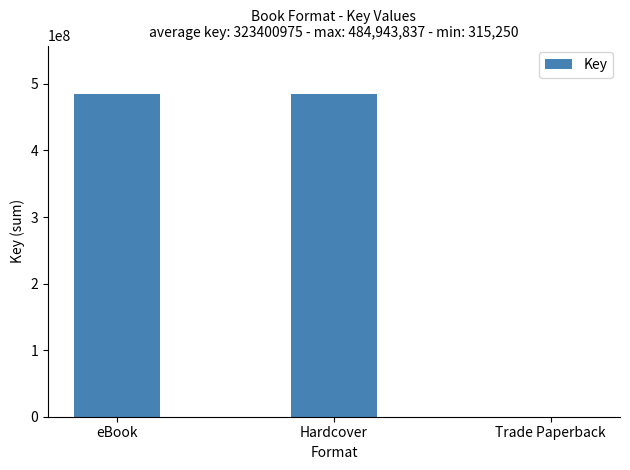

Are the bars grouped side by side (vs. stacked)?

No